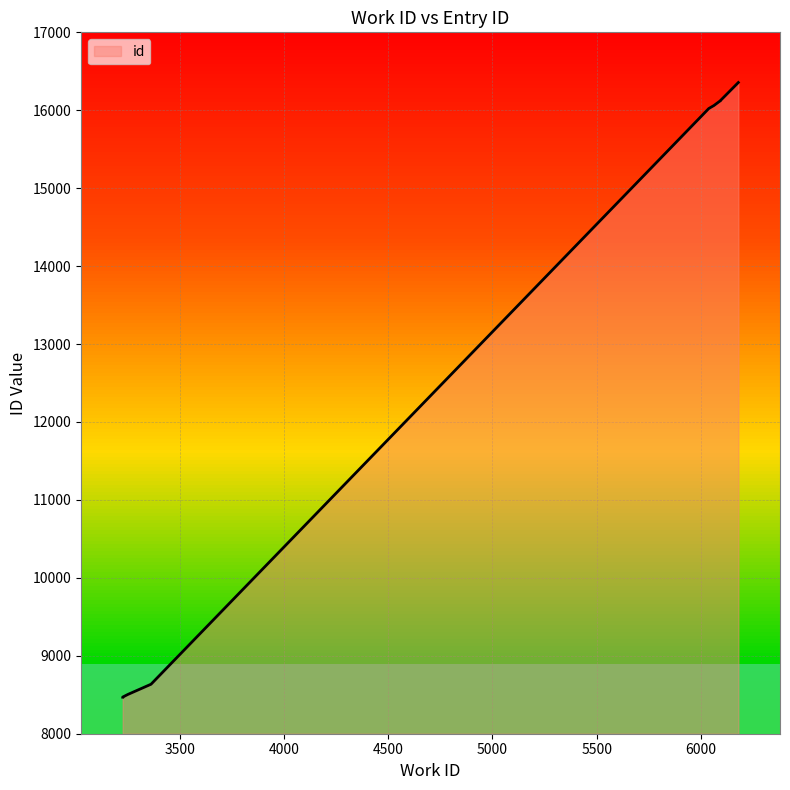

Reading left to right, what are all the values shown in this chart?

8469	8470	8503	8635	16022	16061	16115	16121	16124	16356